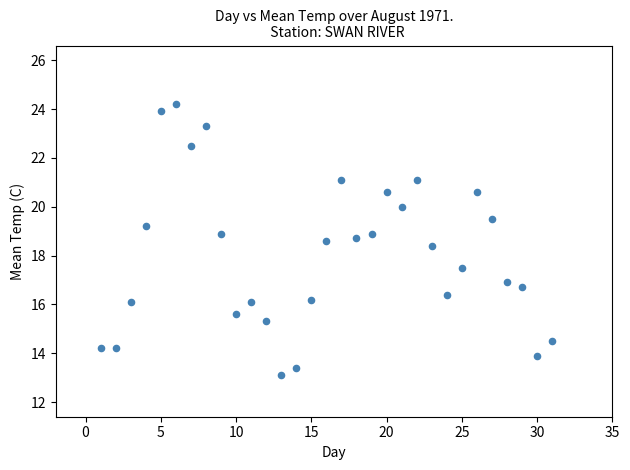

What is the range of Y values (max minus min)?

11.1